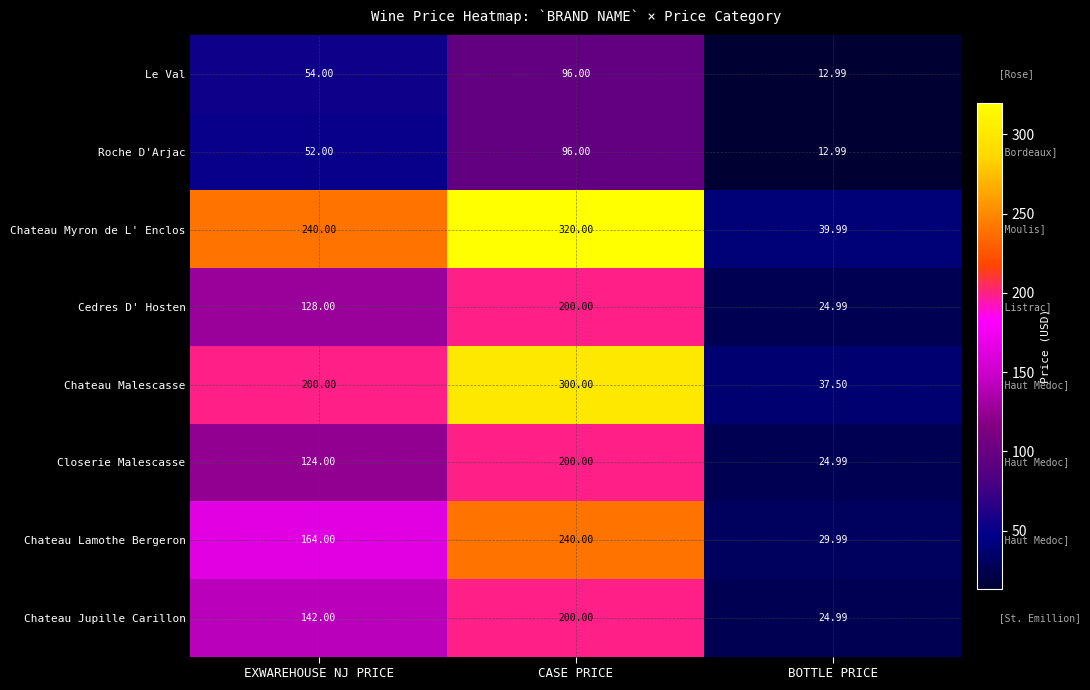

Is the value of Chateau Lamothe Bergeron at EXWAREHOUSE NJ PRICE greater than the value of Chateau Jupille Carillon at EXWAREHOUSE NJ PRICE?

Yes